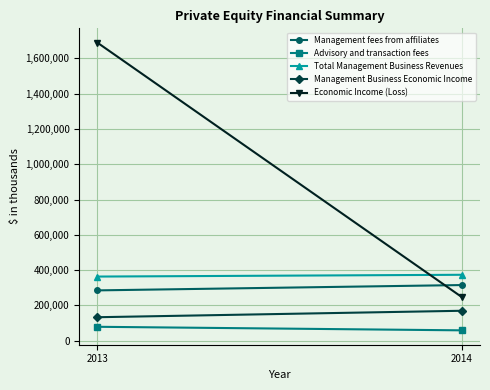

What is the sum of all Advisory and transaction fees values?

136612